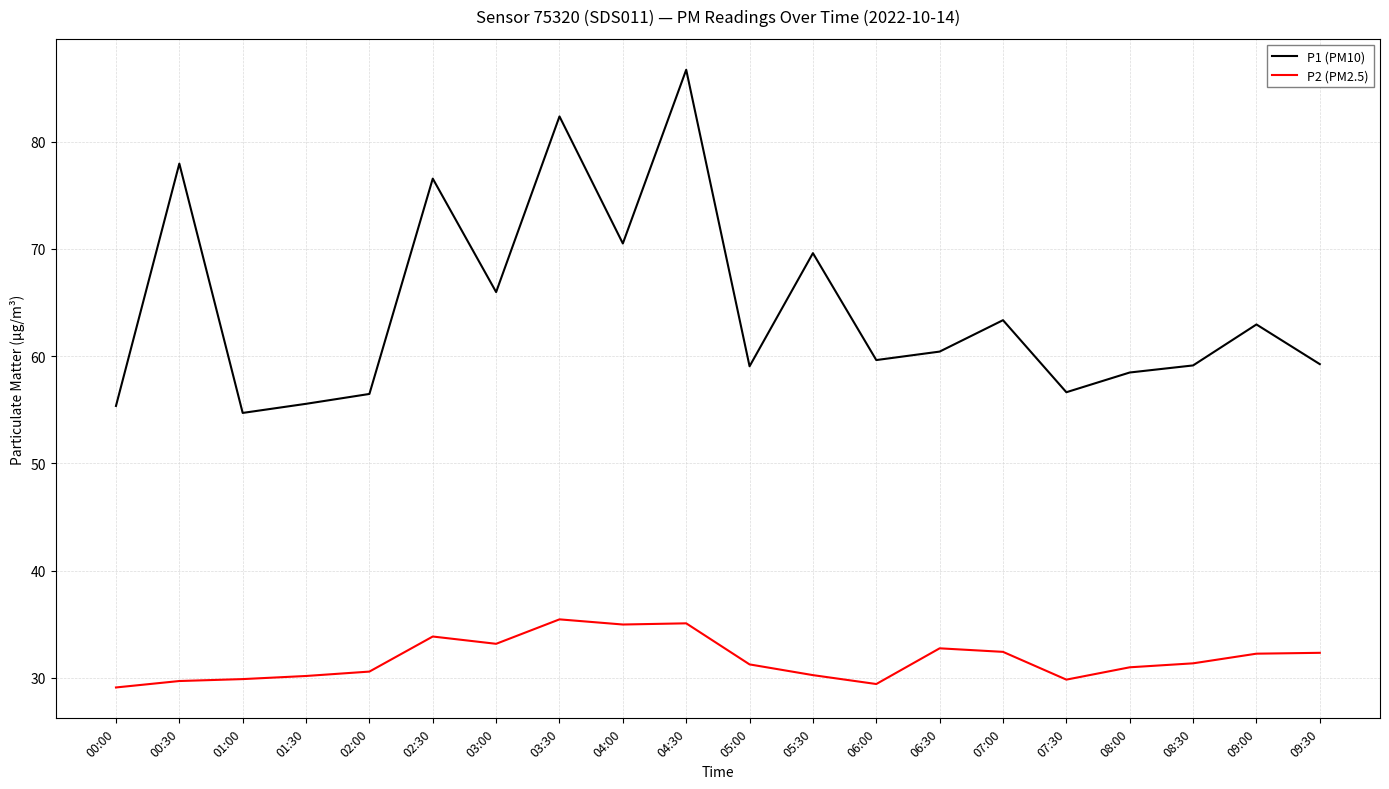

Which series has the largest total across all categories?

P1 (PM10)